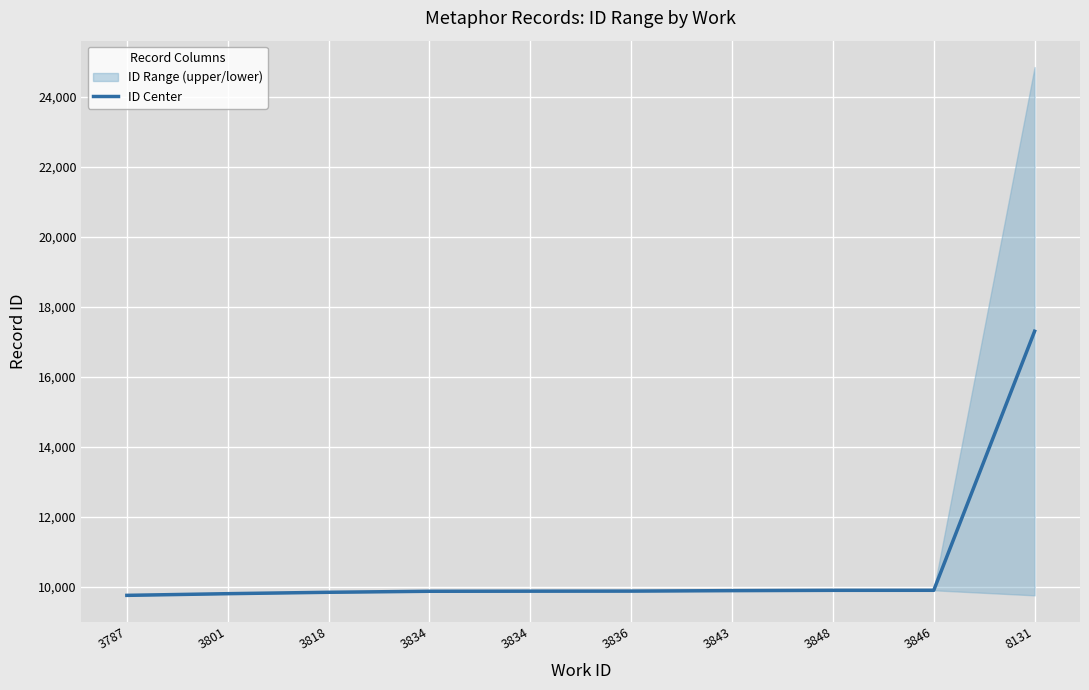

What is the change in value from 3834 to 3836?

+2